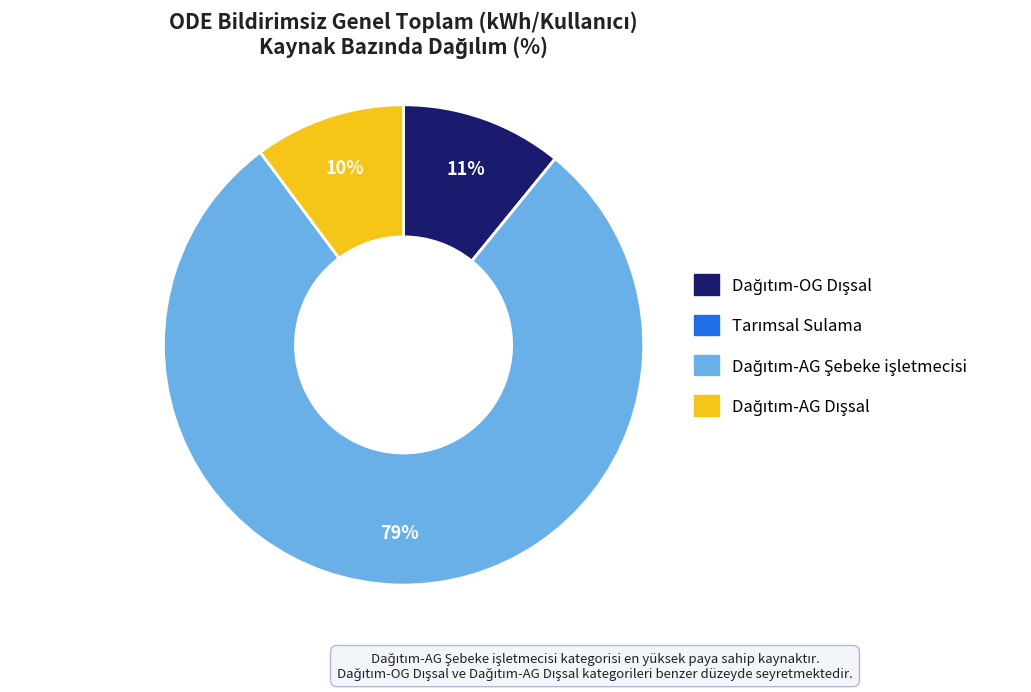

Is there any slice that represents more than half of the pie?

Yes